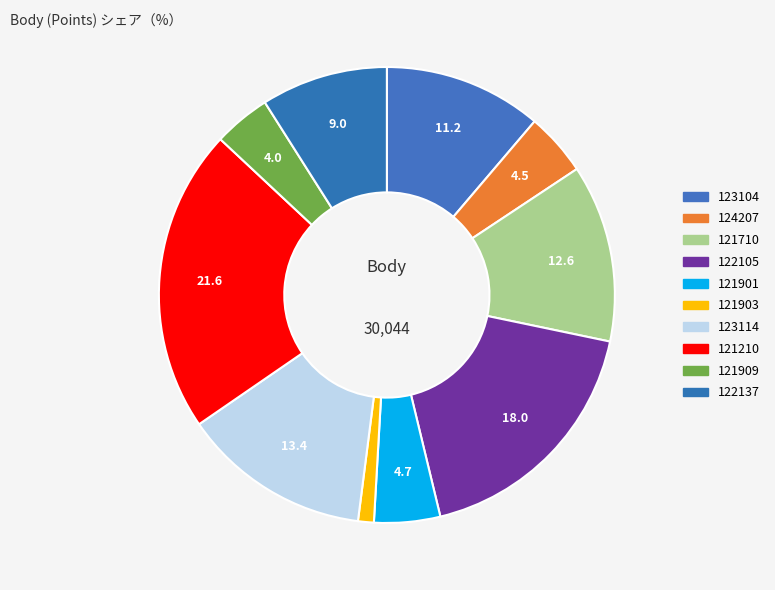

Count the number of slices in the pie.

10